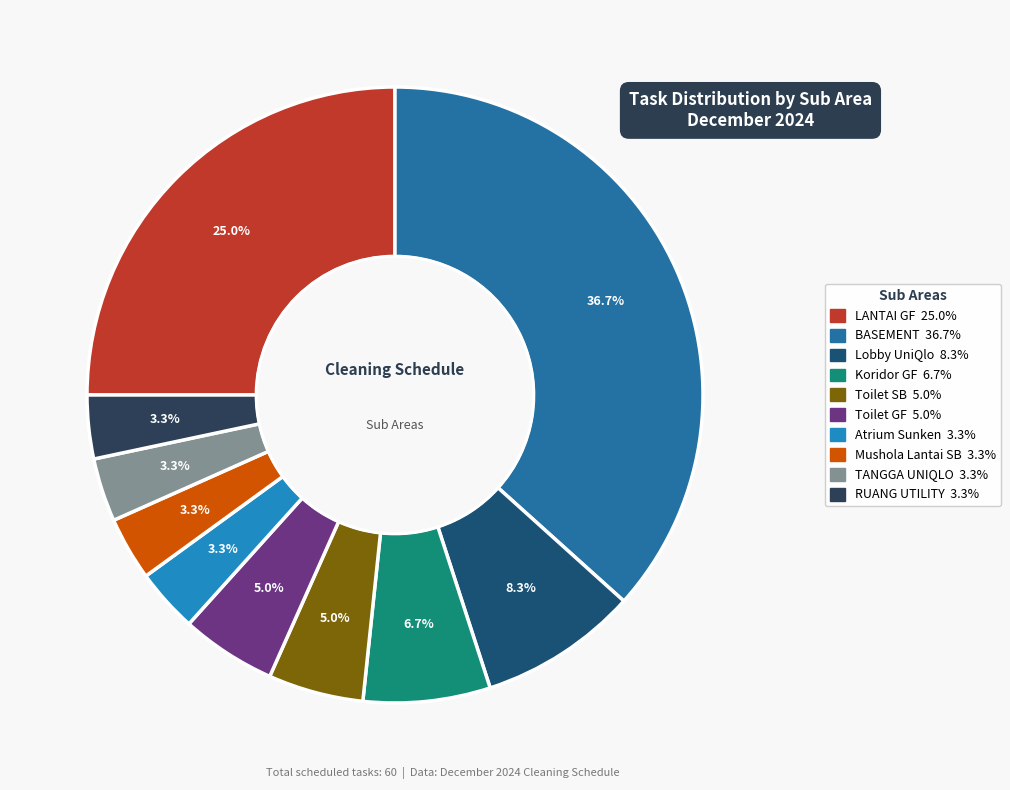

To the nearest percent, what percentage of the pie is Koridor GF?

7%